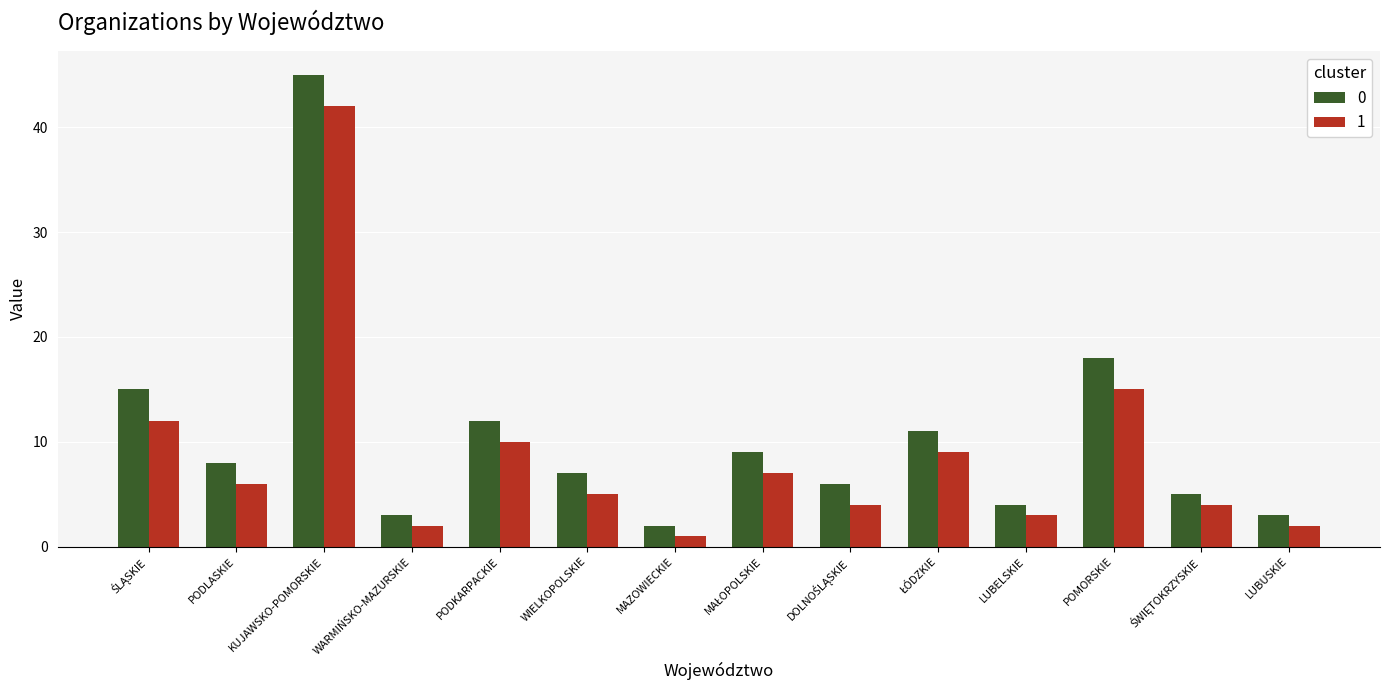

Are the bars grouped side by side (vs. stacked)?

Yes